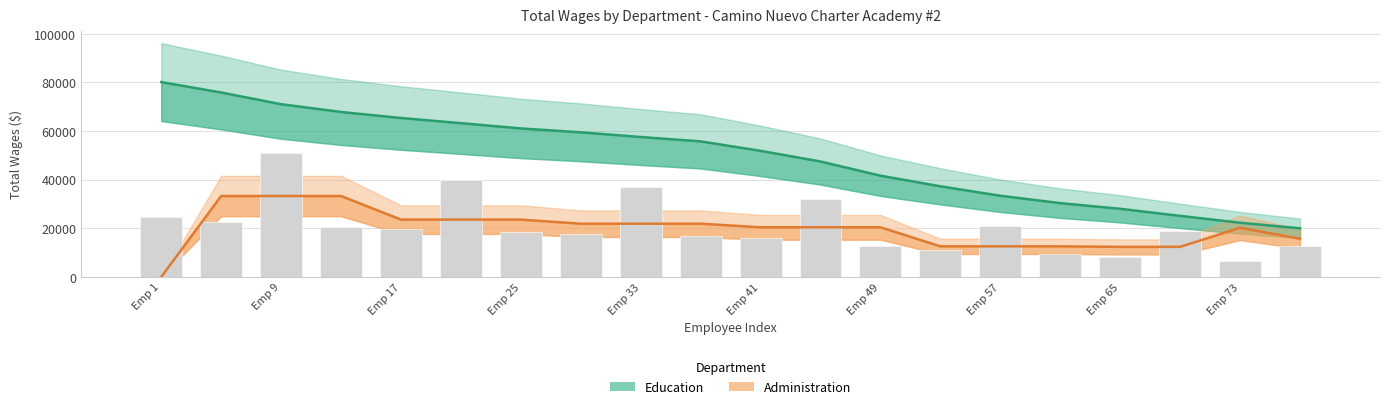

What is the difference between the Administration values at Emp 25 and Emp 57?

11001.0